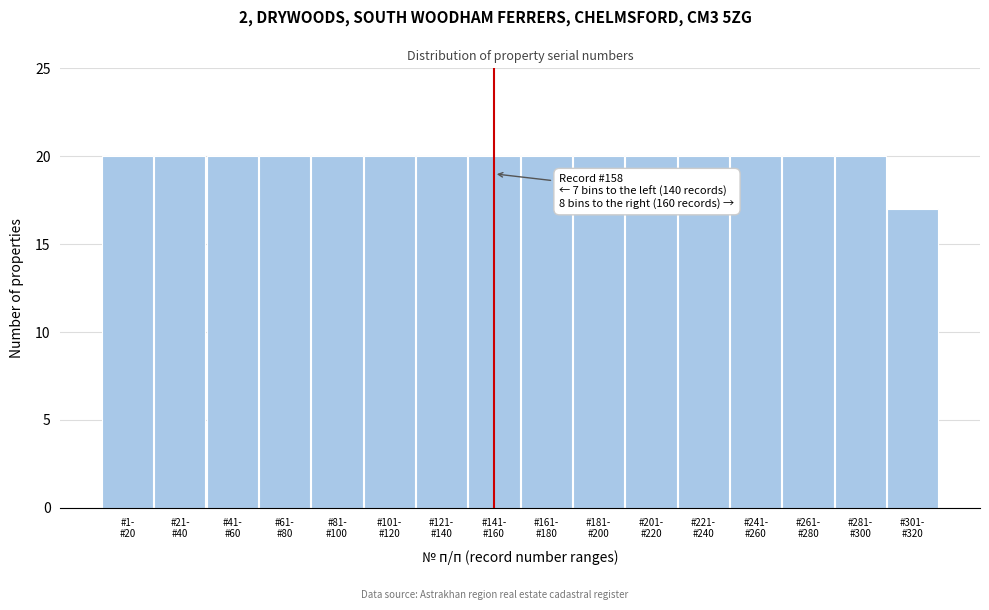

Reading left to right, extract all data points from this chart.

20	20	20	20	20	20	20	20	20	20	20	20	20	20	20	17